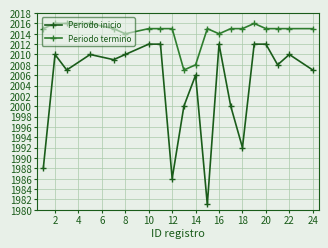

True or false: Periodo termino has more than 1 interior local peaks.

True